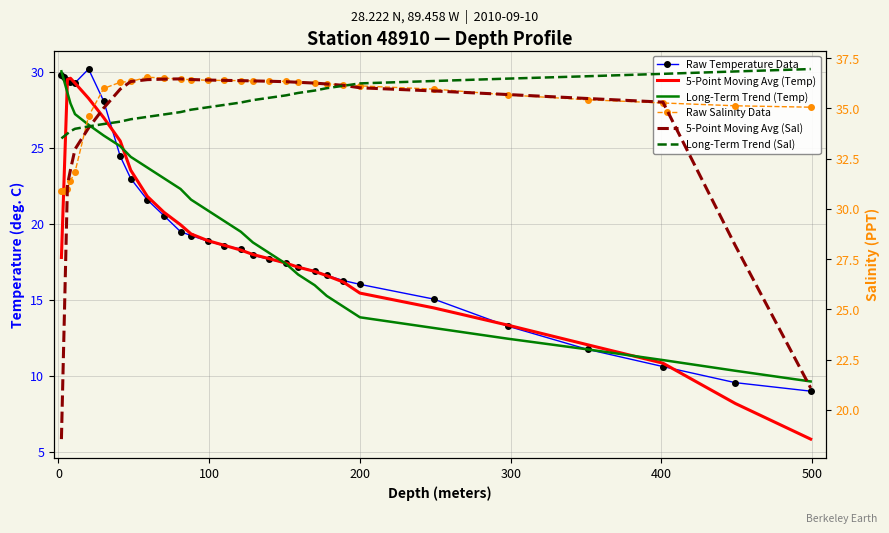

What is the difference between the second highest and second lowest values in the Long-Term Trend (Temp) series?

19.0